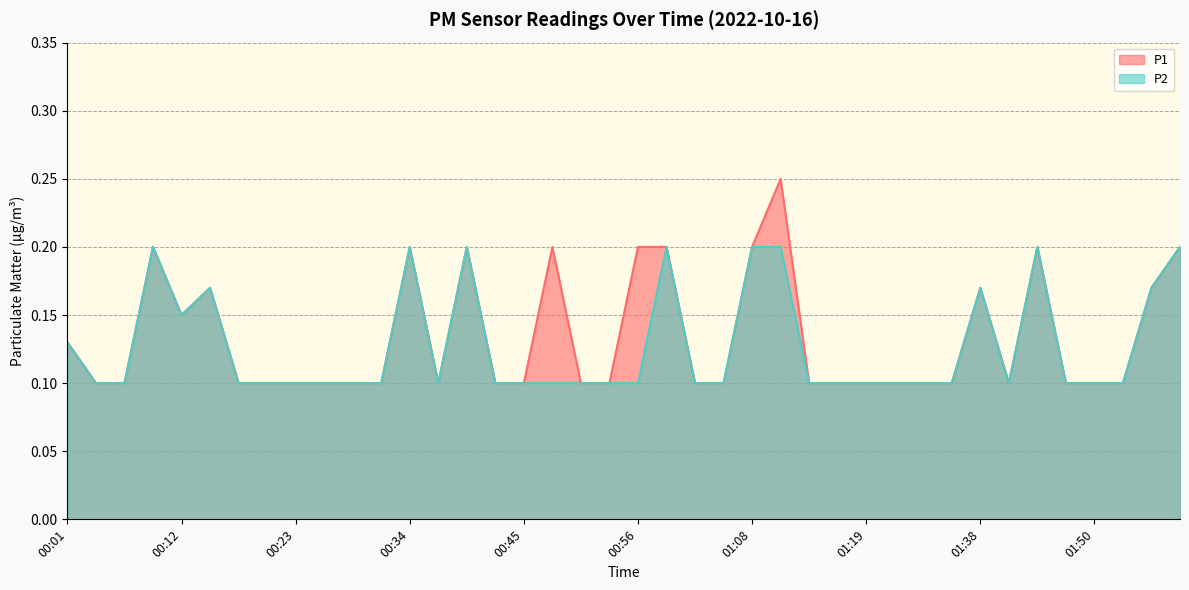

What is the minimum value shown in the chart?

0.1